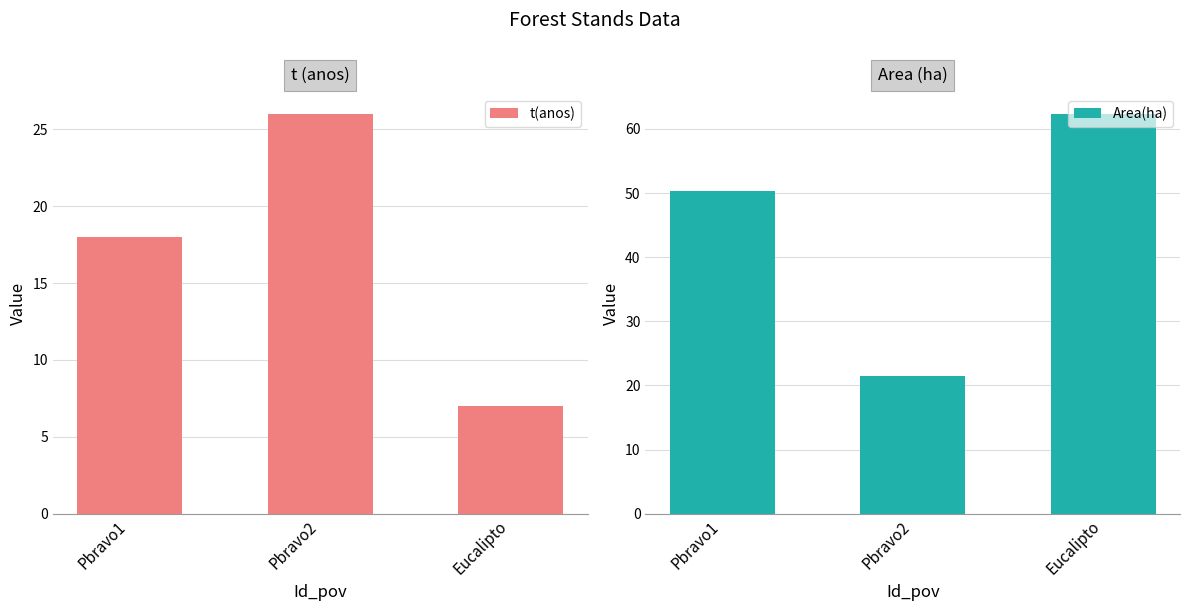

Between Pbravo1 and Pbravo2, which series saw the biggest shift?

Area(ha)